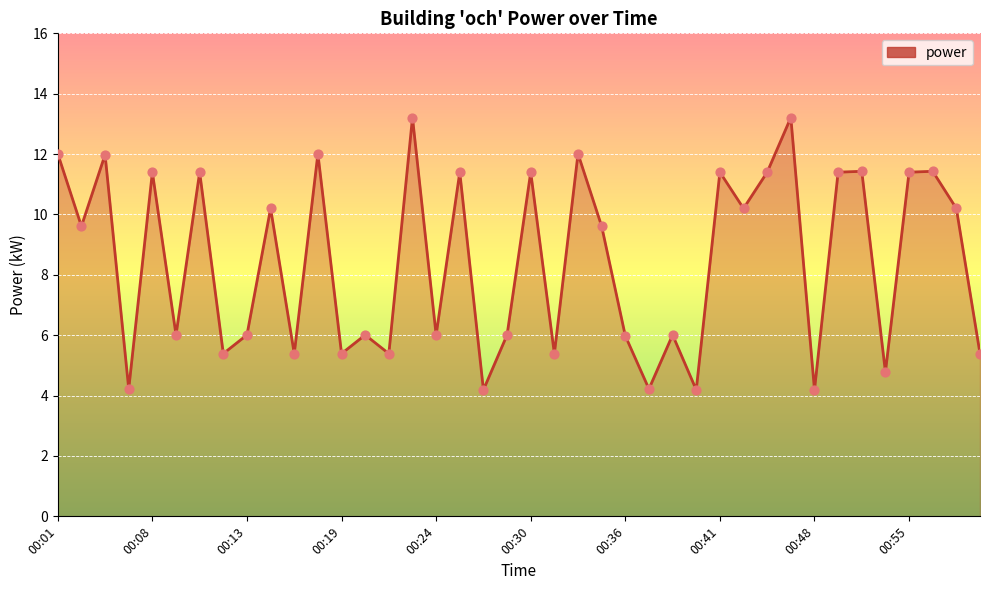

What is the difference between the maximum and minimum values?

9.0